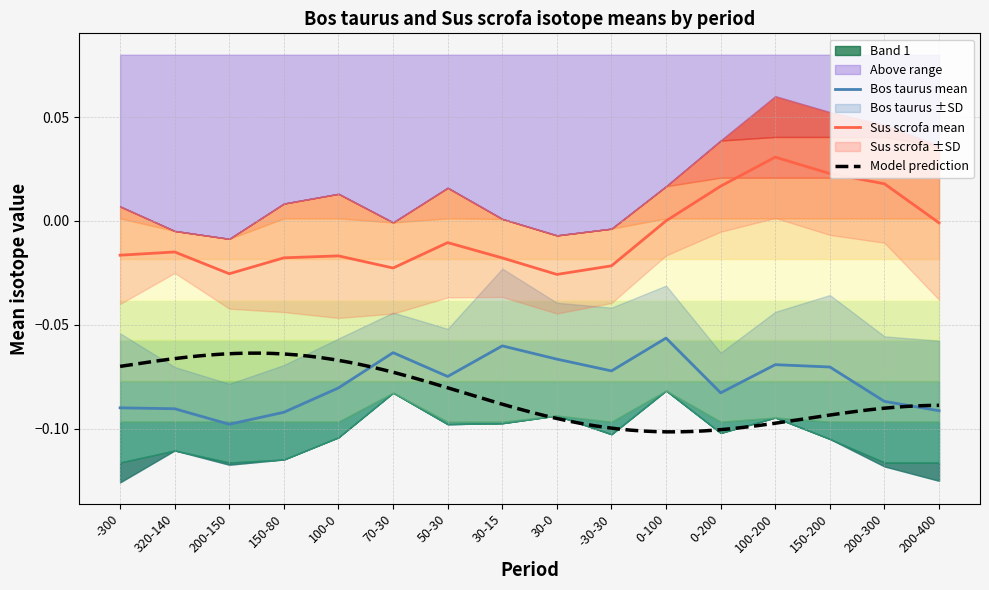

Where is the first local maximum for Bos taurus Mean?

70-30